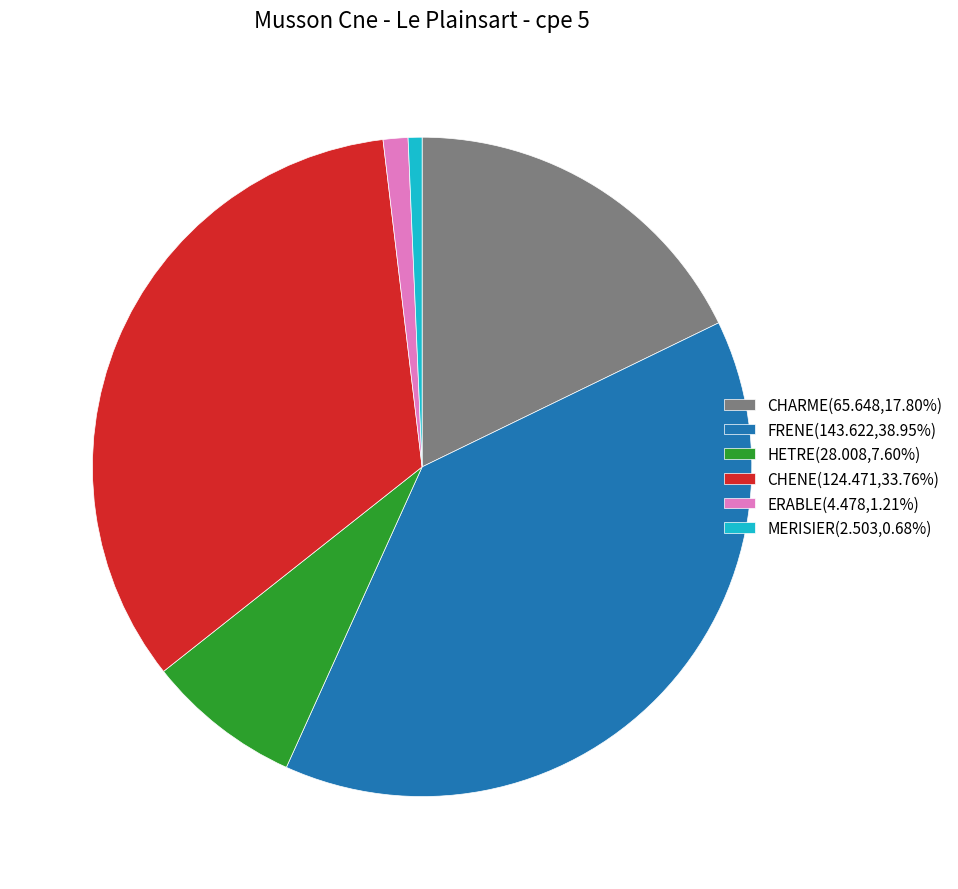

The HETRE slice represents 8% of the pie. True or false?

True